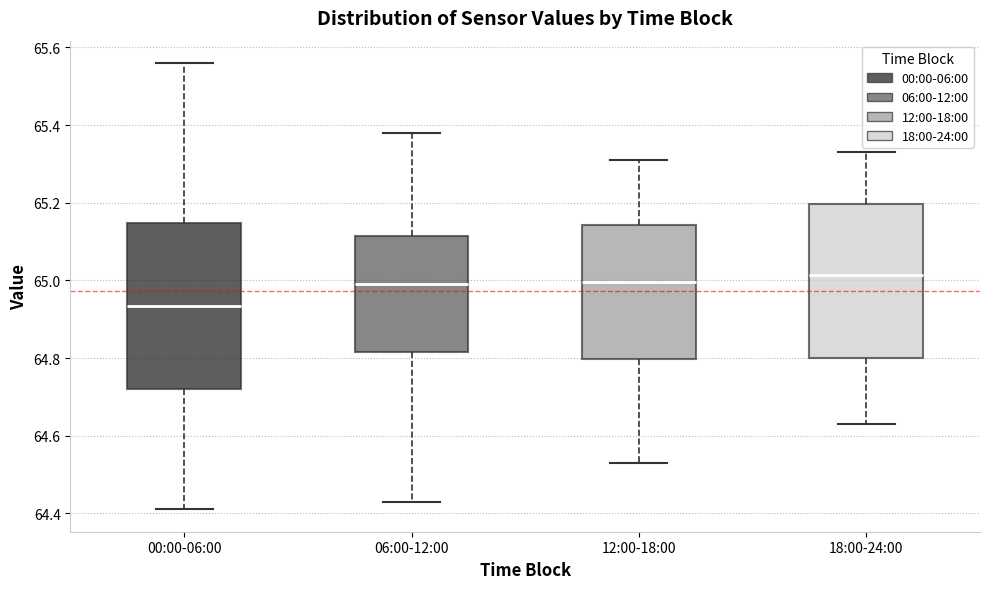

Reading left to right, transcribe this box plot: for each box, give where its median line is, the range the box spans, and where its two whiskers end, as read against the y-axis. The values are not printed on the chart, so give them approximately, as read against the axis.

00:00-06:00: median 64.94, box 64.72 to 65.14, whiskers 64.42 to 65.56
06:00-12:00: median 65.00, box 64.82 to 65.12, whiskers 64.44 to 65.38
12:00-18:00: median 65.00, box 64.80 to 65.14, whiskers 64.54 to 65.32
18:00-24:00: median 65.02, box 64.80 to 65.20, whiskers 64.64 to 65.34